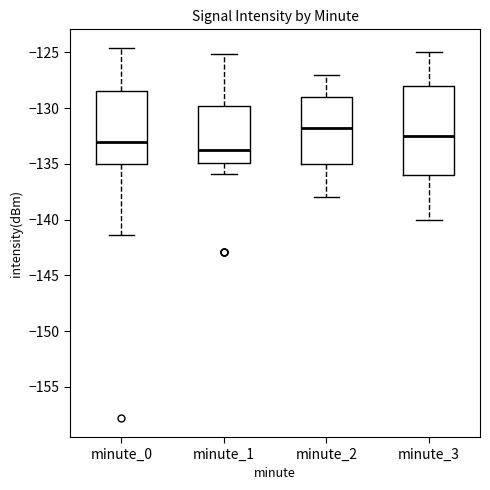

Which box has the lowest median line?

minute_1